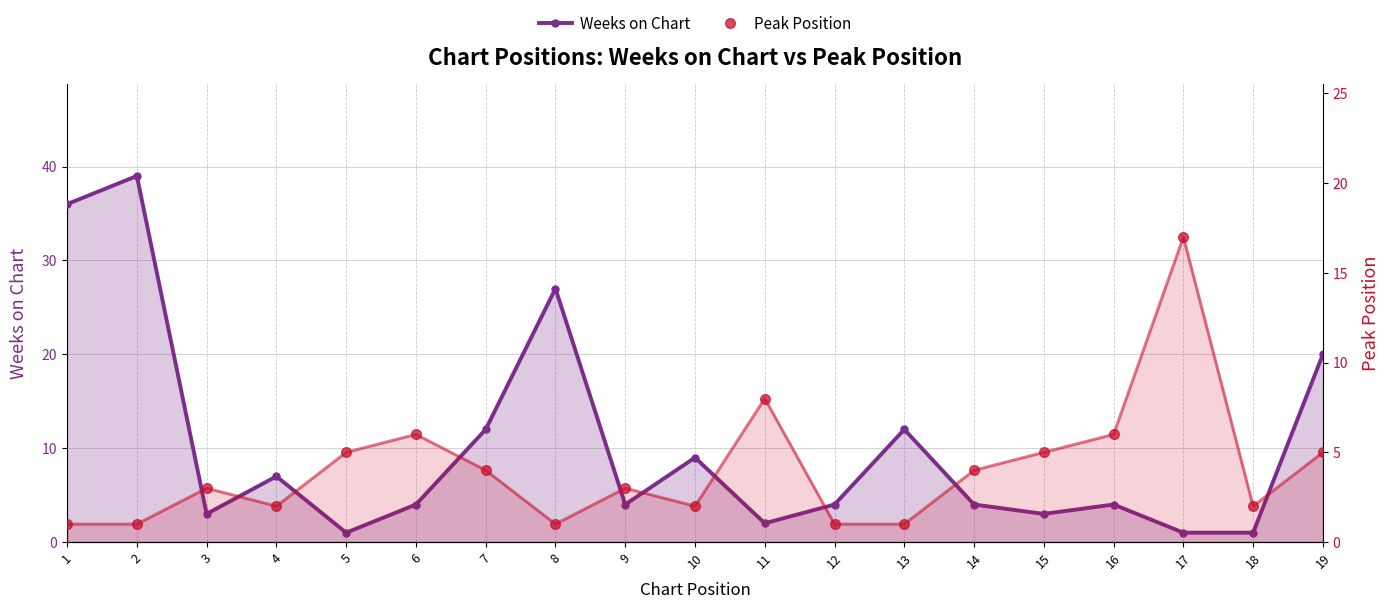

What is the smallest value displayed?

1